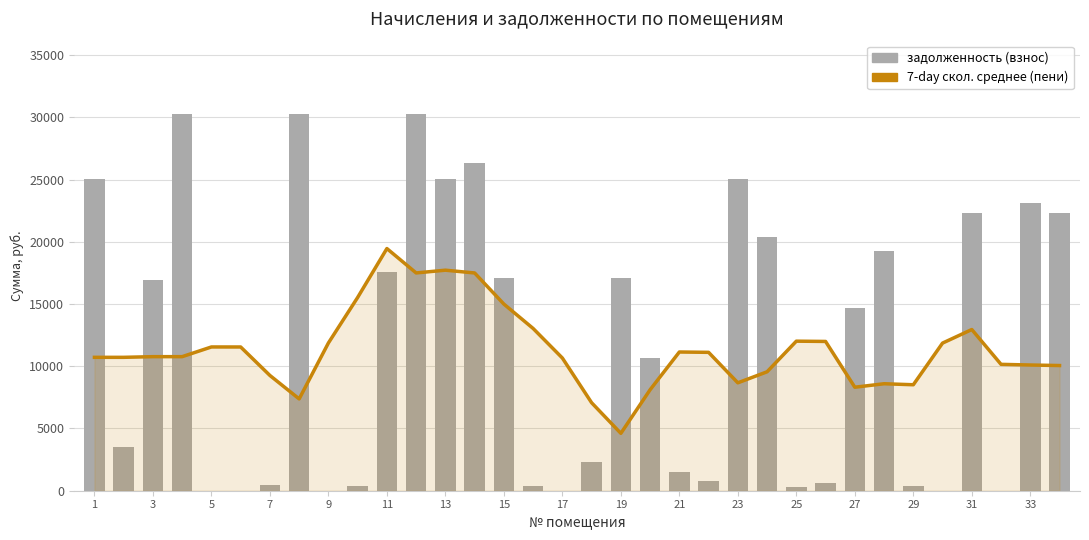

Reading left to right, what are all the values shown in this chart?

7-day скользящее среднее (пени): 10718.0	10718.0	10772.4	10772.4	11551.4	11549.4	9261.7	7378.6	11870.8	15529.6	19458.1	17499.4	17720.0	17497.1	14996.9	13038.2	10662.1	7070.8	4612.4	8112.6	11145.9	11118.4	8670.6	9556.6	12016.6	11994.5	8316.7	8595.7	8514.3	11862.1	12951.4	10154.2	10101.1	10058.3
задолженность (взнос): 25035.2	3506.8	16921.0	30286.9	0.0	0.0	447.1	30286.9	0.0	390.0	17591.0	30286.9	25035.2	26360.6	17081.1	386.1	0.0	2285.4	17081.1	10641.7	1475.5	818.3	25086.0	20348.6	284.7	599.2	14676.5	19226.8	371.3	5.0	22332.8	0.0	23148.6	22332.8